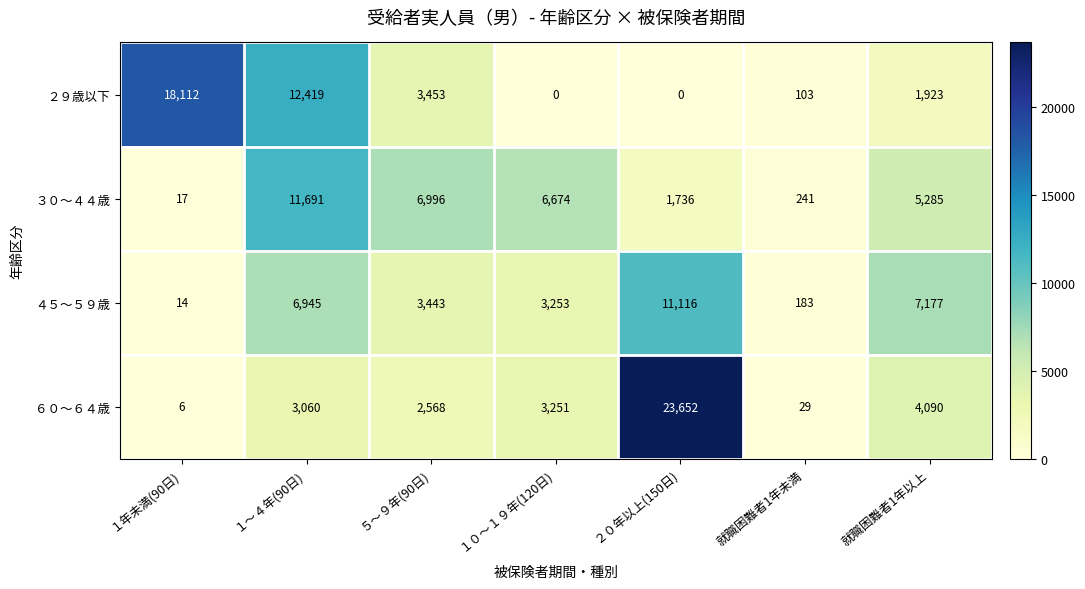

At ５～９年(90日), list the series in order from largest to smallest.

３０～４４歳, ２９歳以下, ４５～５９歳, ６０～６４歳